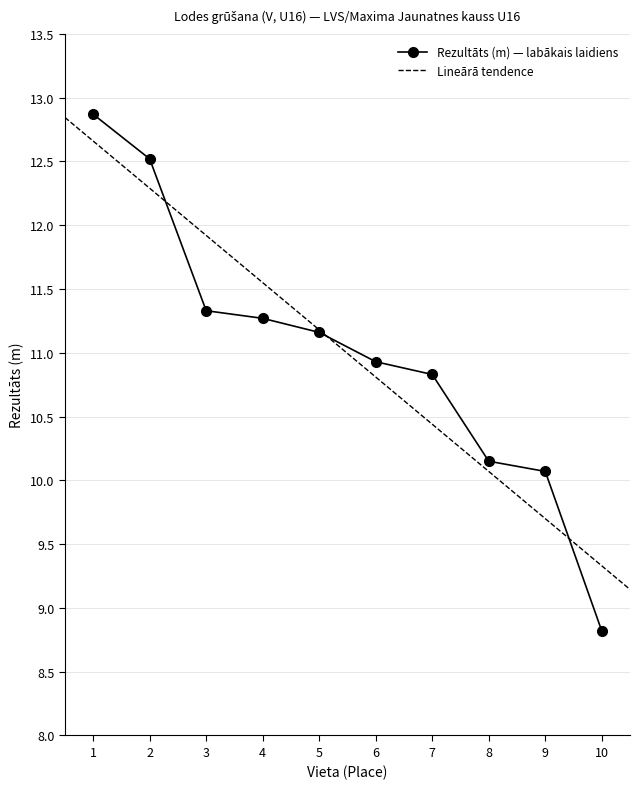

The Rezultāts (m) — labākais laidiens series shows 10.9 at 6. True or false?

True